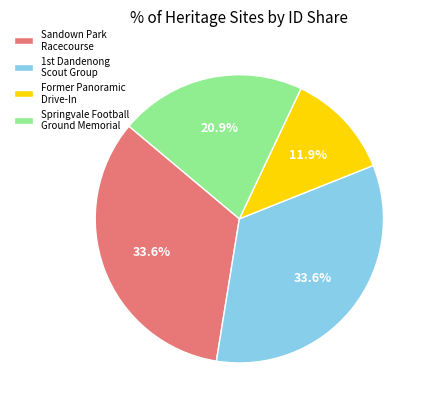

Does any single category account for the majority?

No